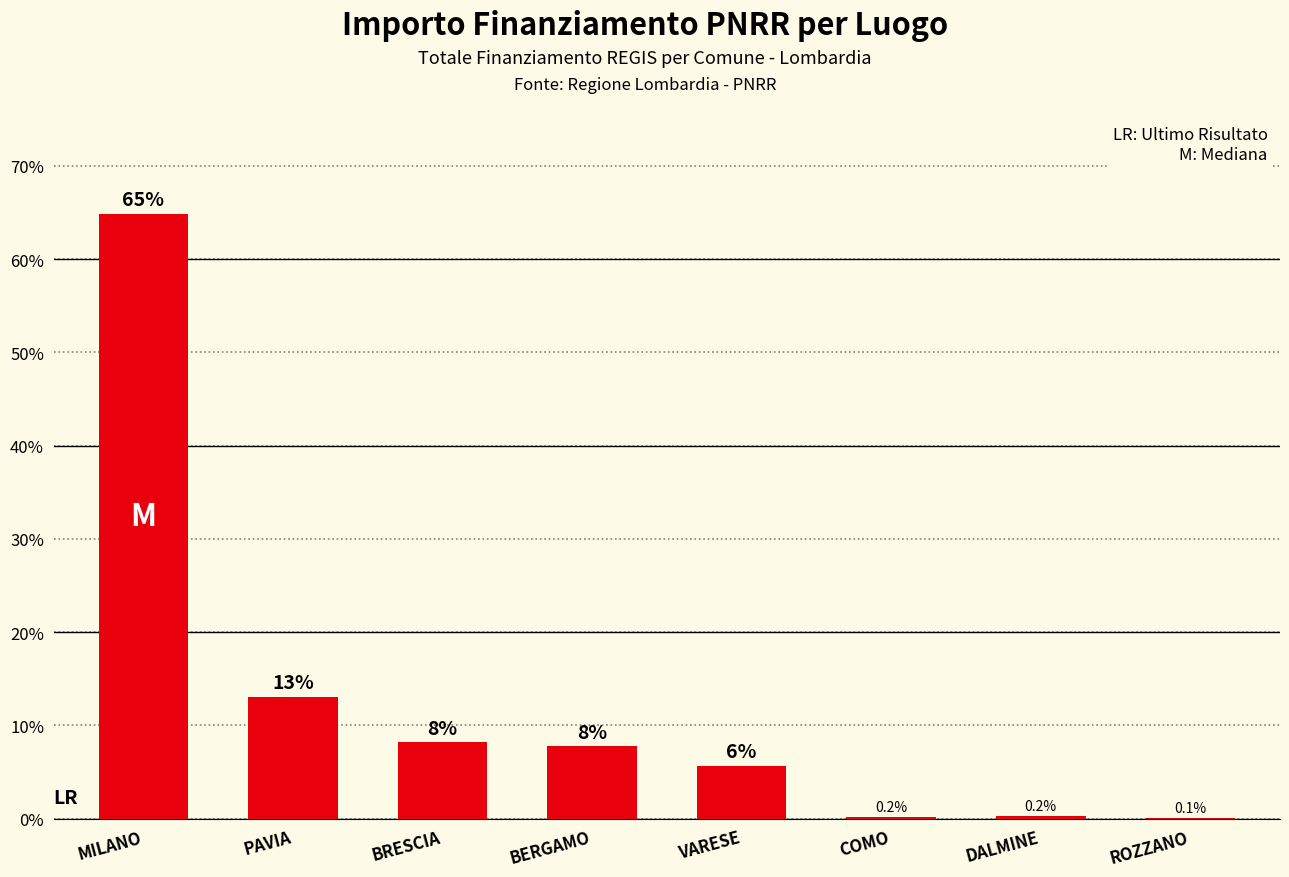

At which category does the chart reach its peak across all series?

MILANO